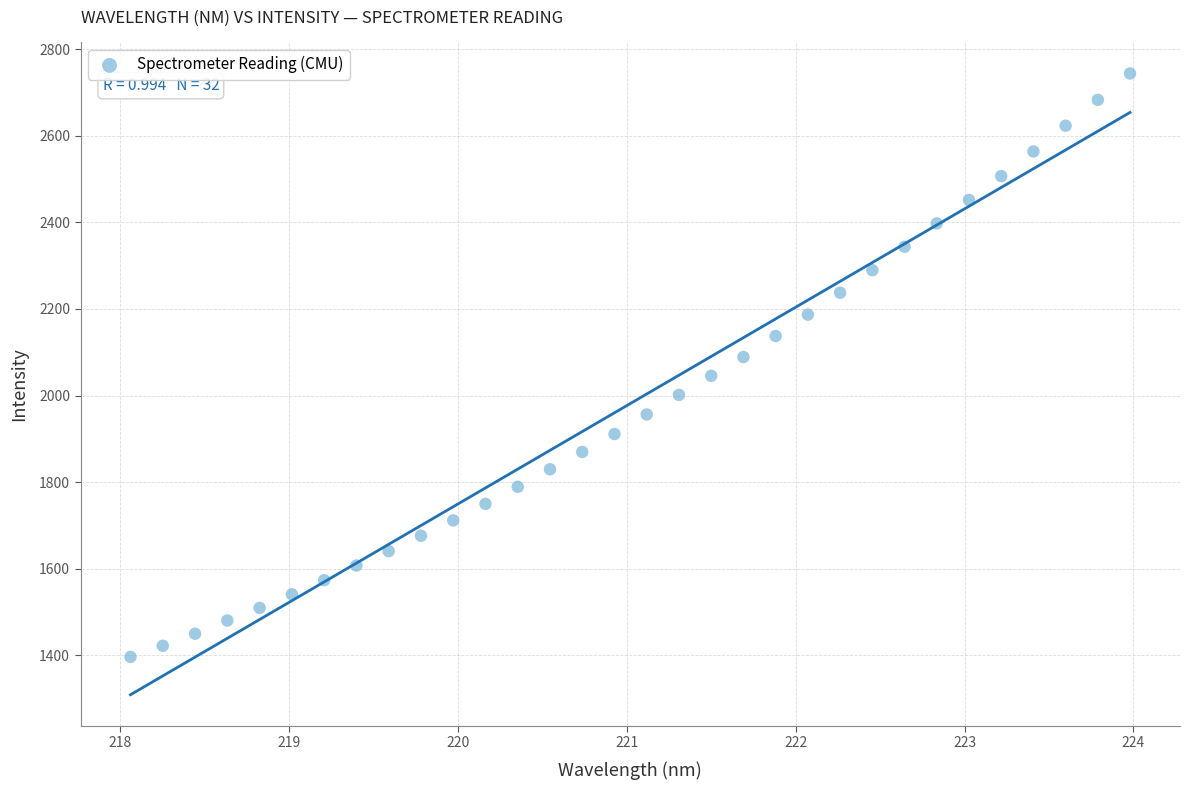

What is the range of Y values (max minus min)?

1346.8